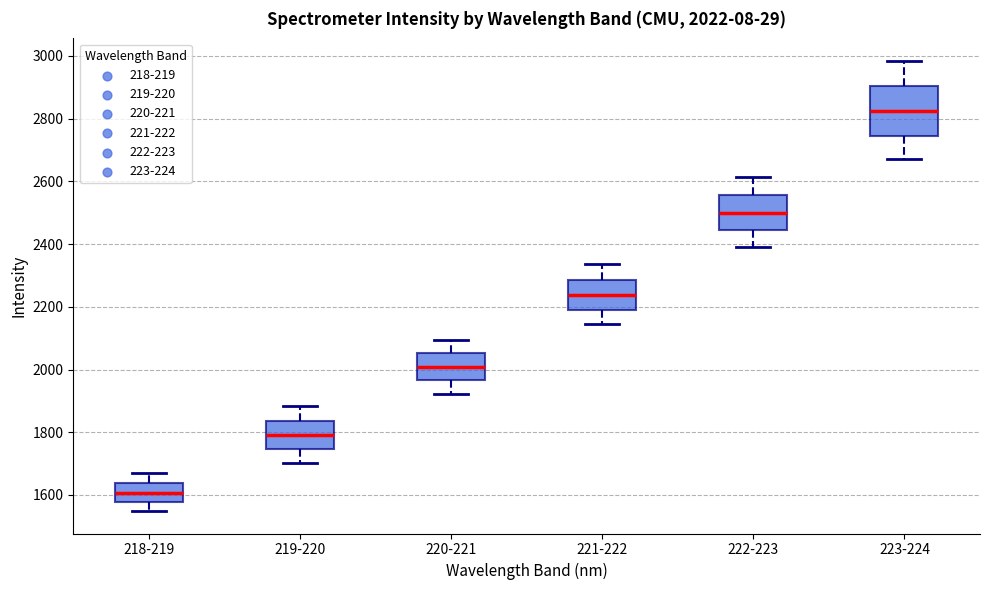

Which box's median line is the lowest?

218-219